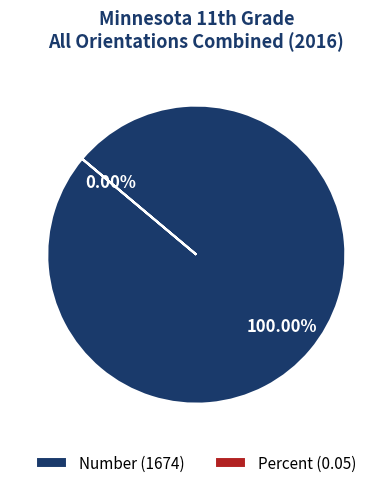

What is the smallest slice in the pie chart?

Percent